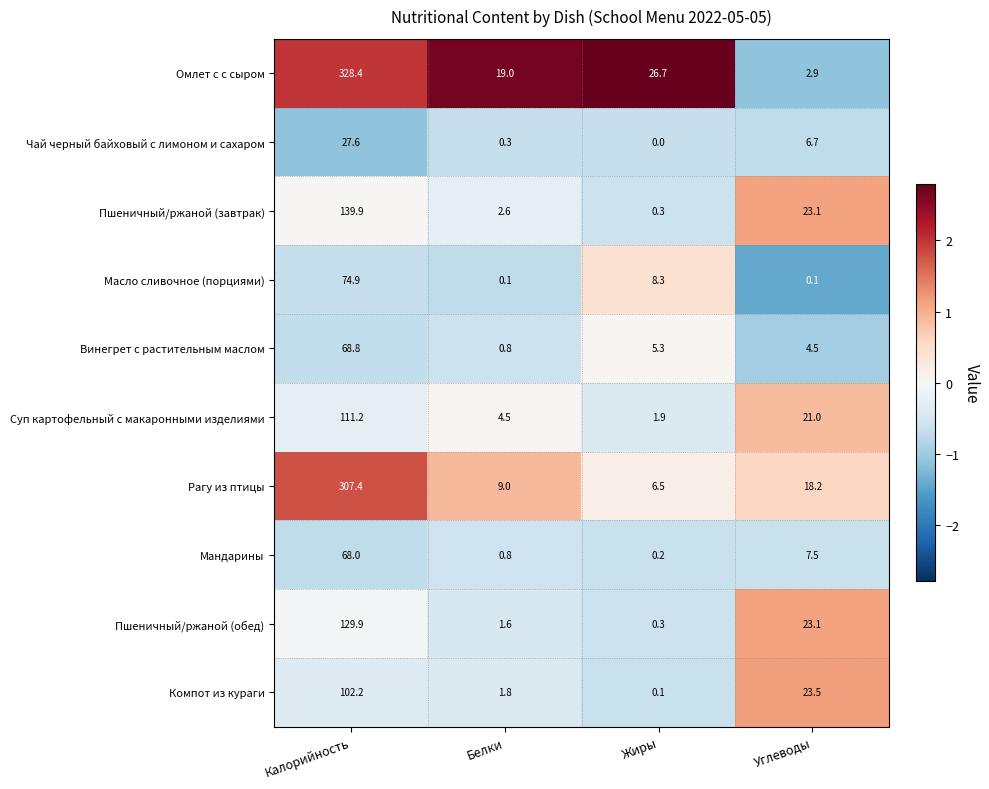

At which category is the sum across all series the highest?

Калорийность